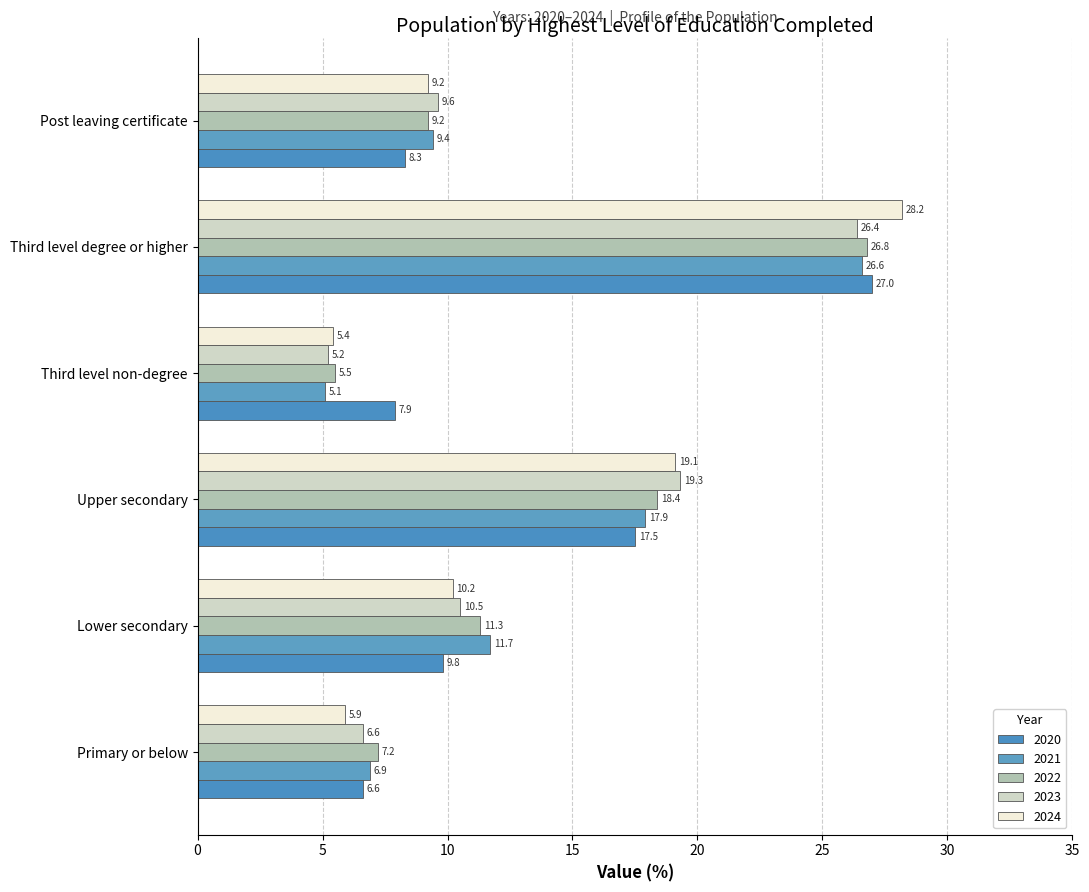

Reading left to right, list all the values displayed in this chart.

0=6.6	1=9.8	2=17.5	3=7.9	4=27.0	5=8.3	6=6.9	7=11.7	8=17.9	9=5.1	10=26.6	11=9.4	12=7.2	13=11.3	14=18.4	15=5.5	16=26.8	17=9.2	18=6.6	19=10.5	20=19.3	21=5.2	22=26.4	23=9.6	24=5.9	25=10.2	26=19.1	27=5.4	28=28.2	29=9.2